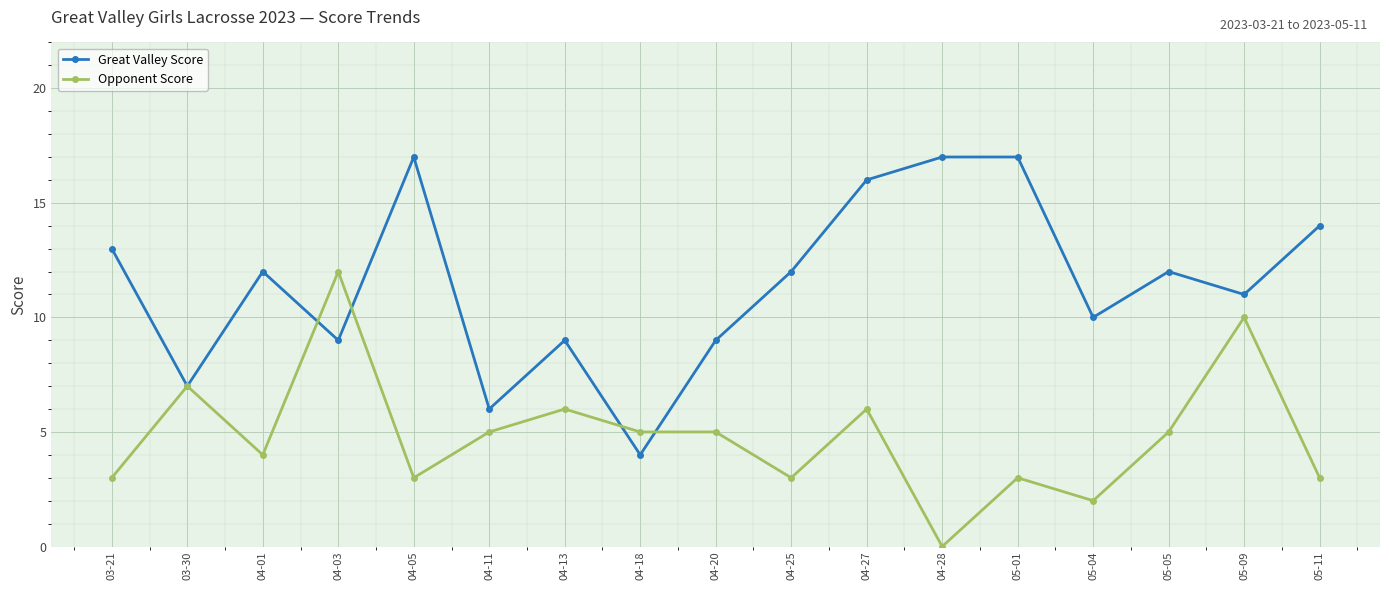

What is the sum of all Opponent Score values?

82